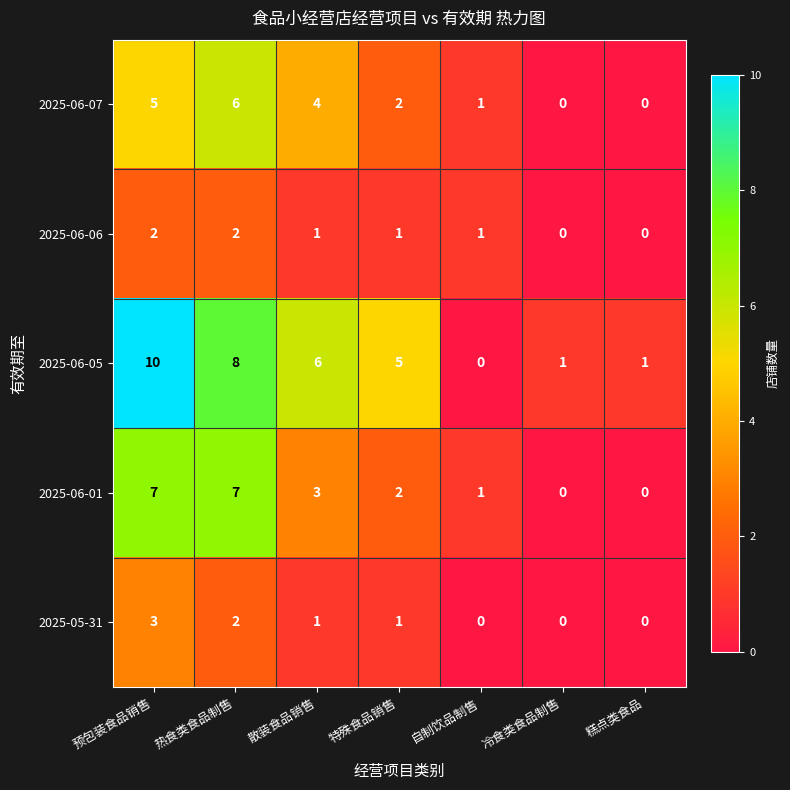

What is the difference between the maximum and minimum values in the 2025-06-07 series?

6